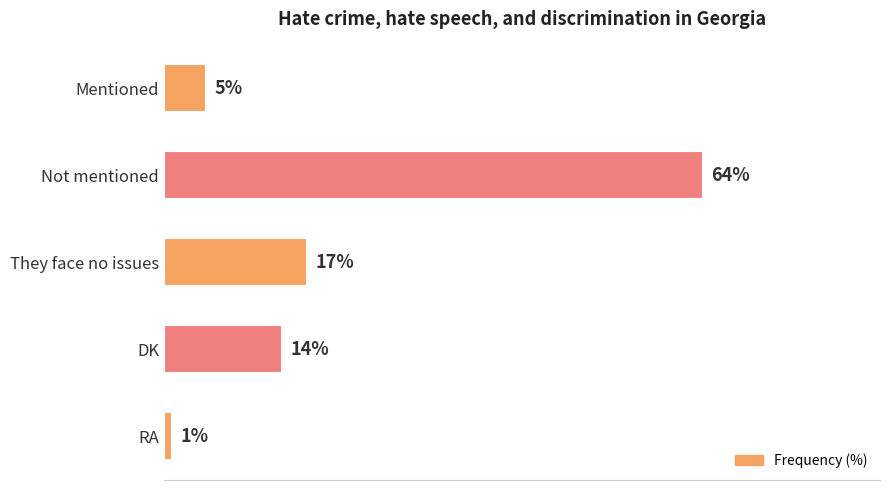

At which category does the chart reach its peak across all series?

Not mentioned